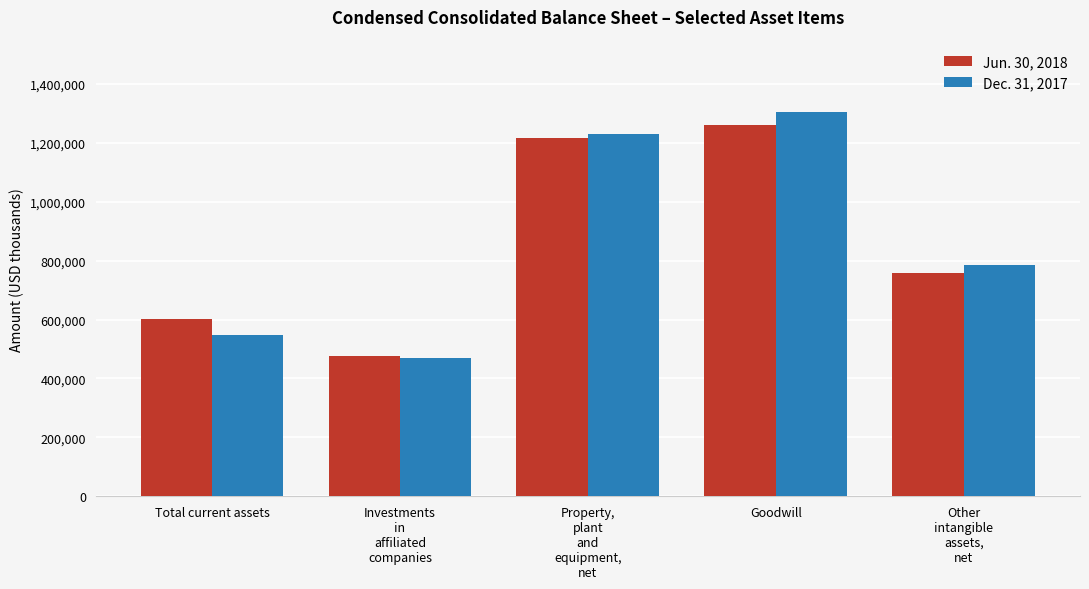

How many data points does each series have?

5